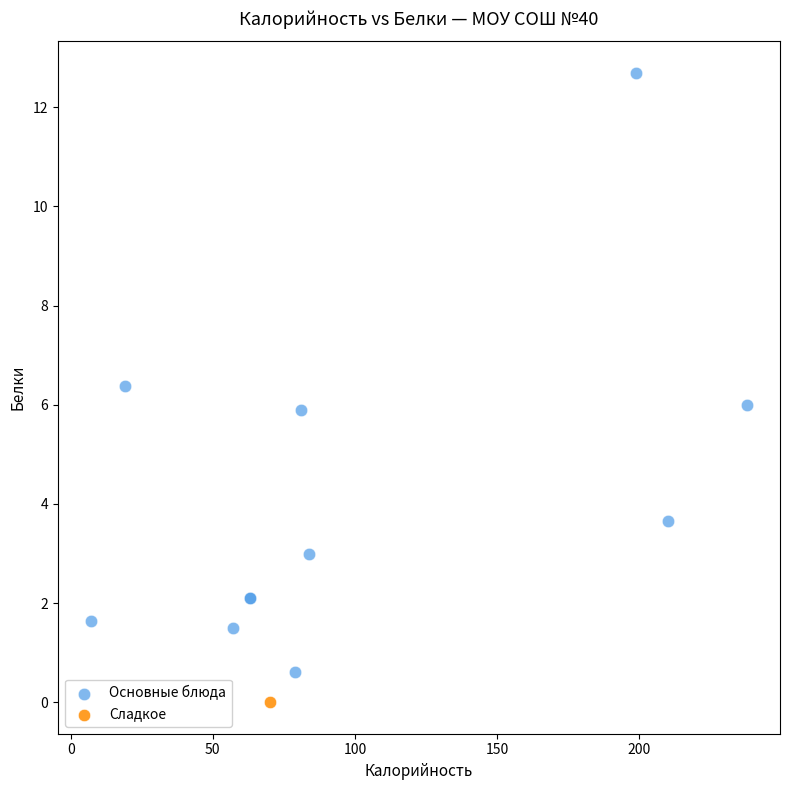

What are all the series names shown in the legend?

Основные блюда, Сладкое